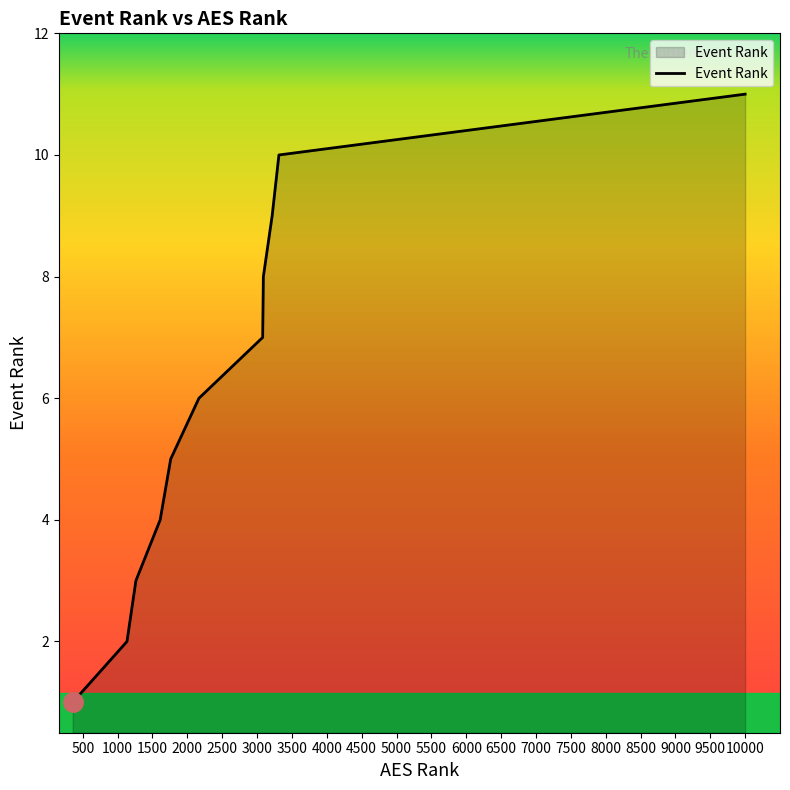

Reading left to right, transcribe all the data shown in this chart.

1	2	3	4	5	6	7	8	9	10	11